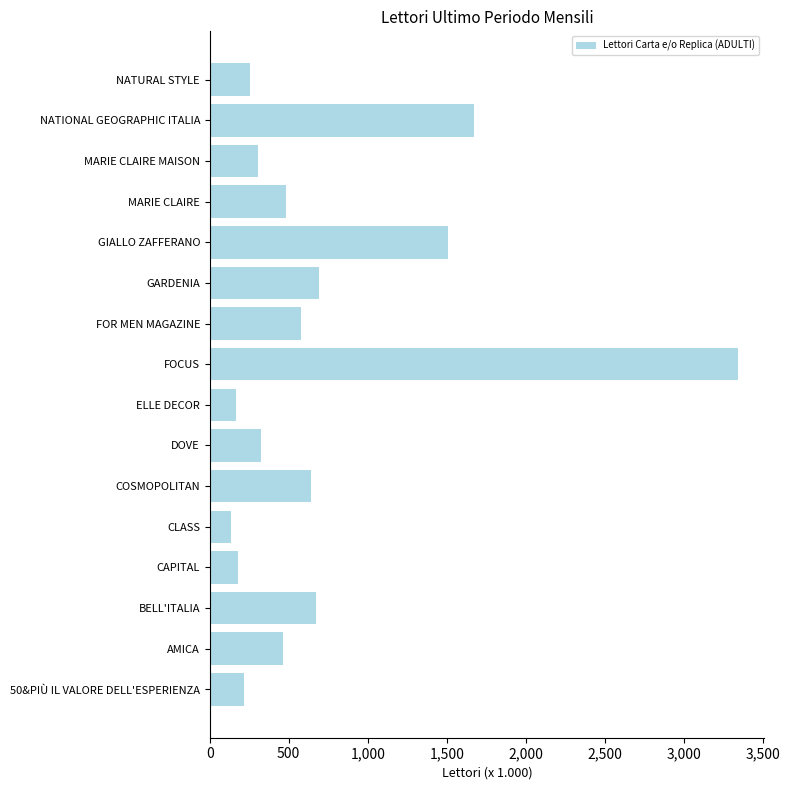

Where is the data nearest to the value 1739?

NATIONAL GEOGRAPHIC ITALIA